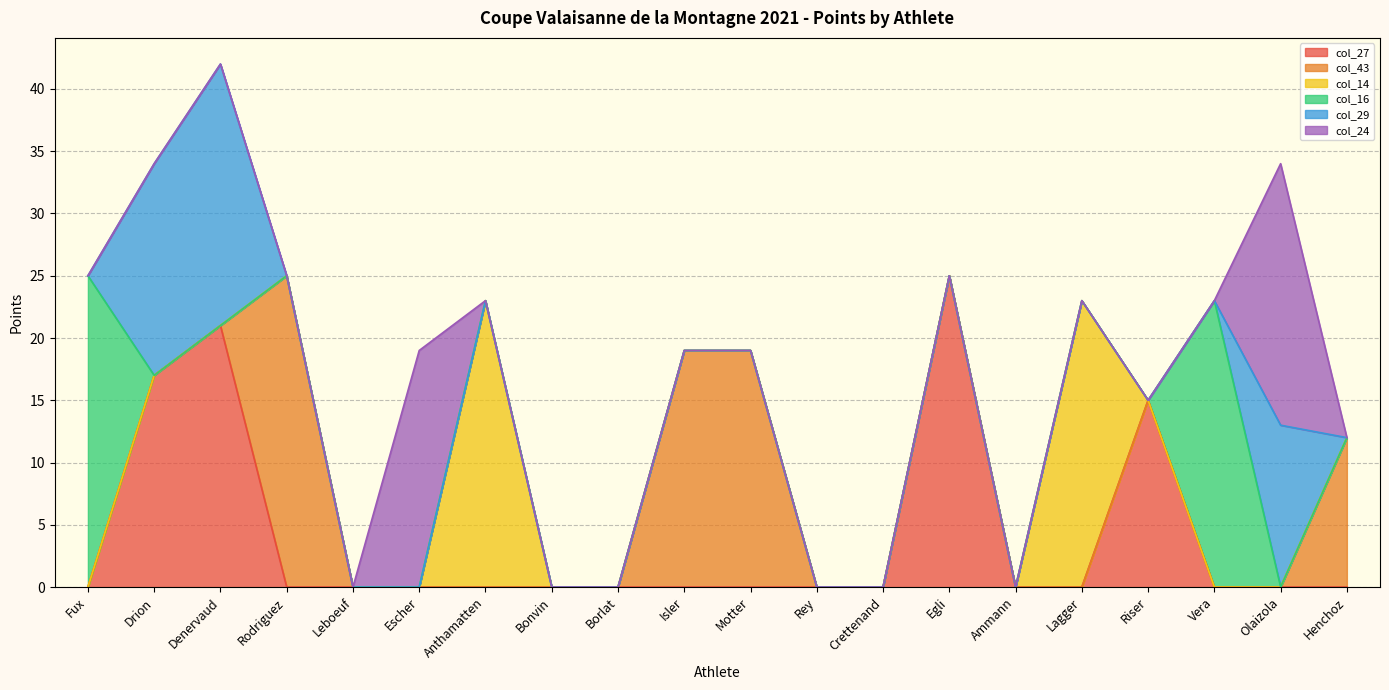

How many values in the col_27 series exceed 0?

4